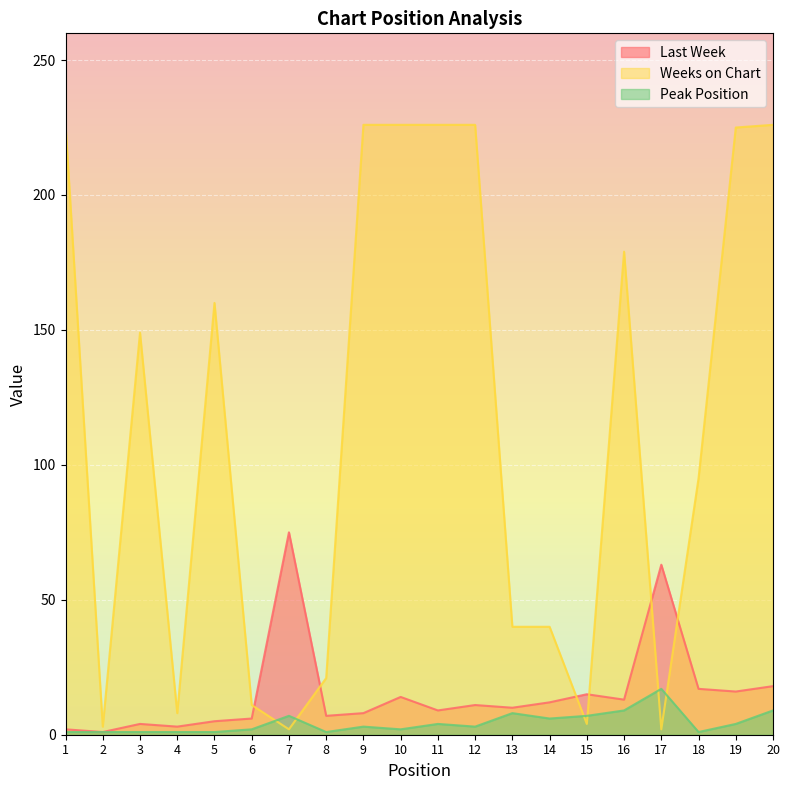

Reading left to right, extract all data points from this chart.

Last Week: 1=2	2=1	3=4	4=3	5=5	6=6	7=75	8=7	9=8	10=14	11=9	12=11	13=10	14=12	15=15	16=13	17=63	18=17	19=16	20=18
Weeks on Chart: 1=226	2=3	3=149	4=8	5=160	6=11	7=2	8=21	9=226	10=226	11=226	12=226	13=40	14=40	15=4	16=179	17=2	18=95	19=225	20=226
Peak Position: 1=1	2=1	3=1	4=1	5=1	6=2	7=7	8=1	9=3	10=2	11=4	12=3	13=8	14=6	15=7	16=9	17=17	18=1	19=4	20=9